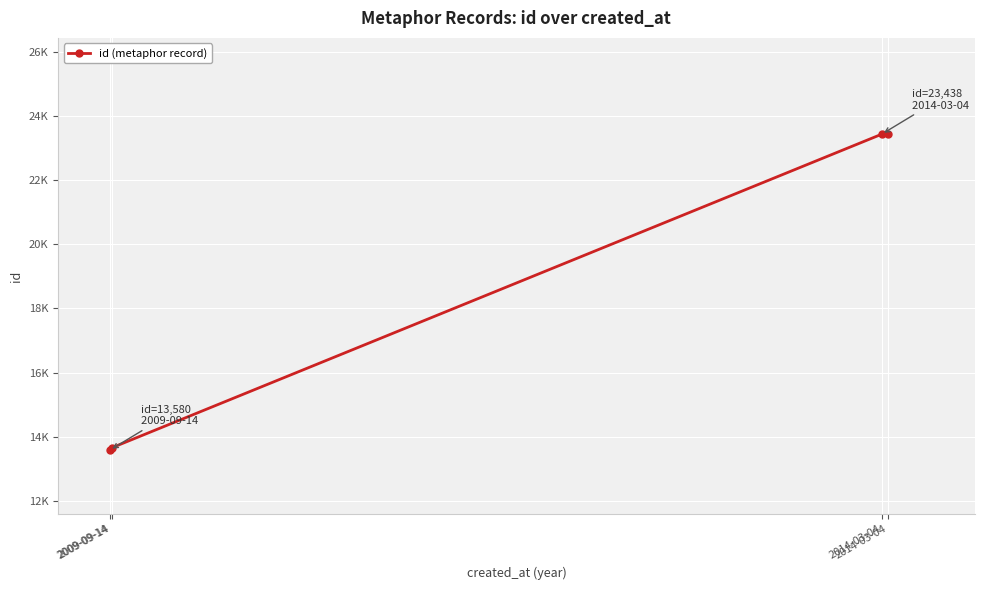

Approximately how many times larger is the value at 2014-03-04 compared to 2014-03-04?

1.0